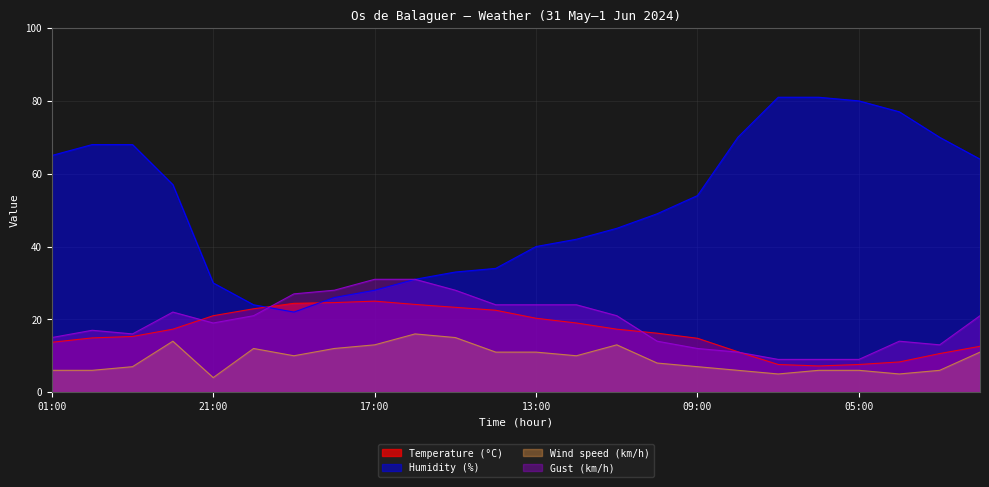

Rank the series at 19:00 from lowest to highest value.

Wind speed (km/h), Humidity (%), Temperature (°C), Gust (km/h)